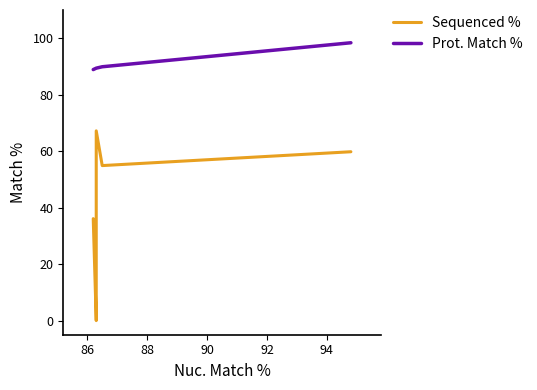

True or false: Prot. Match % and Sequenced % cross at least once.

False